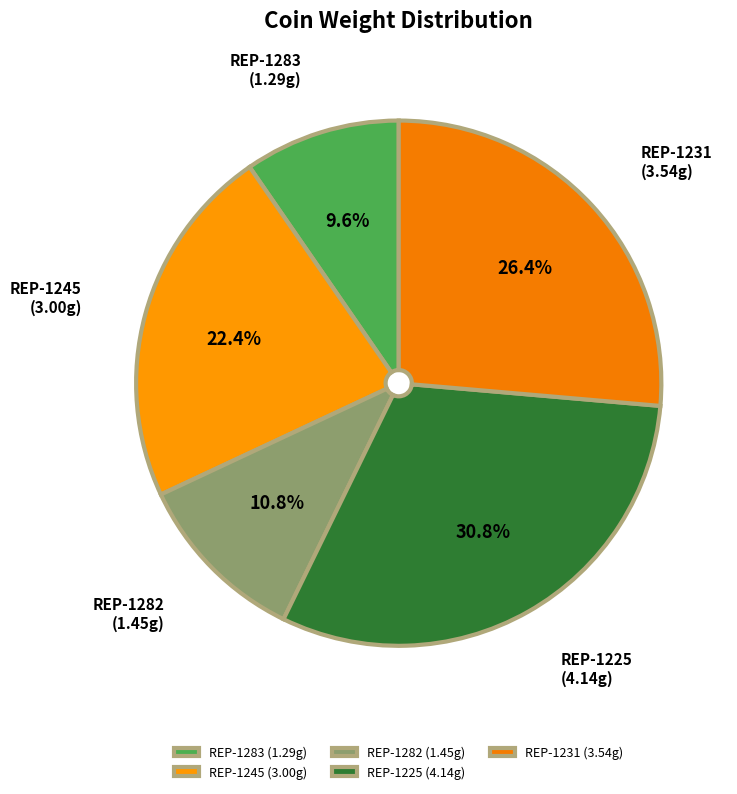

Do REP-1283 and REP-1245 together represent more than half of the pie?

No